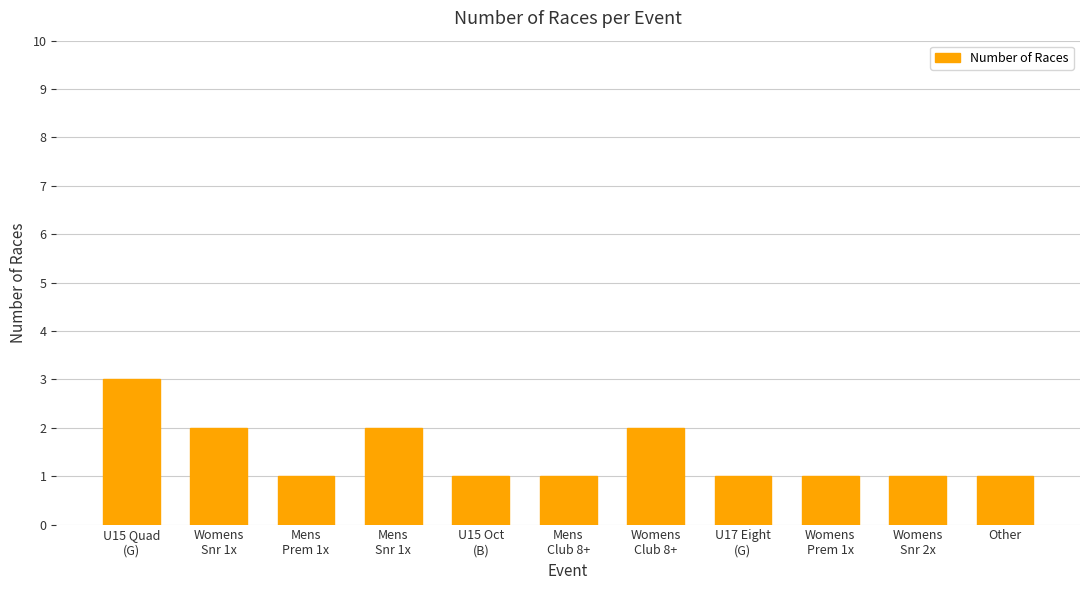

Reading left to right, what are all the values shown in this chart?

U15 Quad
(G)=3	Womens
Snr 1x=2	Mens
Prem 1x=1	Mens
Snr 1x=2	U15 Oct
(B)=1	Mens
Club 8+=1	Womens
Club 8+=2	U17 Eight
(G)=1	Womens
Prem 1x=1	Womens
Snr 2x=1	Other=1